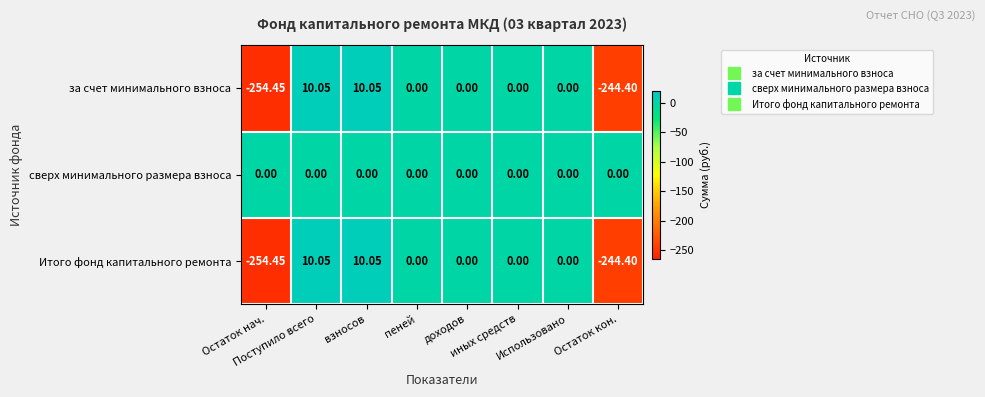

Which series has the largest total across all categories?

сверх минимального размера взноса